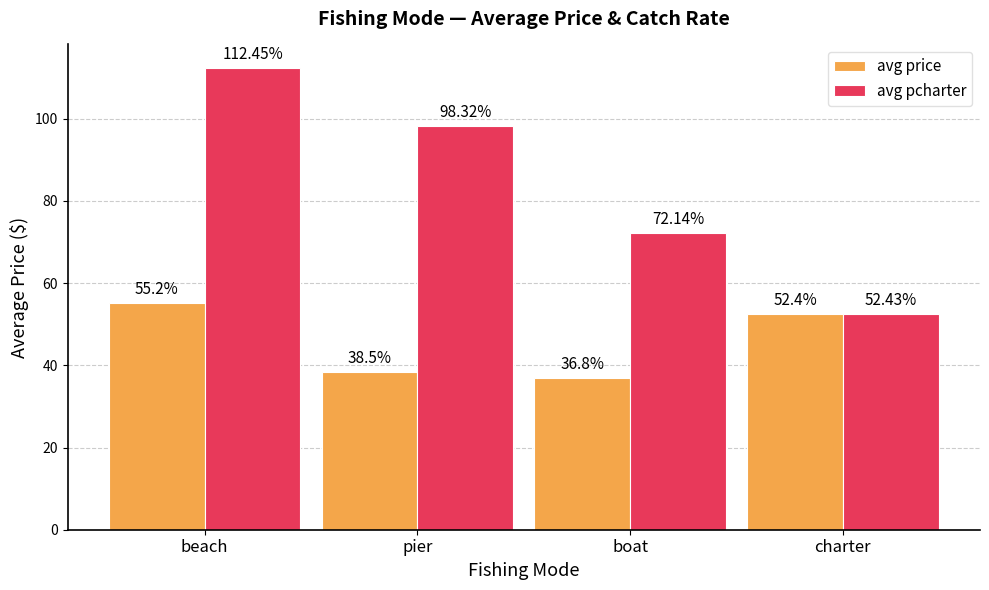

Which series has the widest spread of values?

avg pcharter